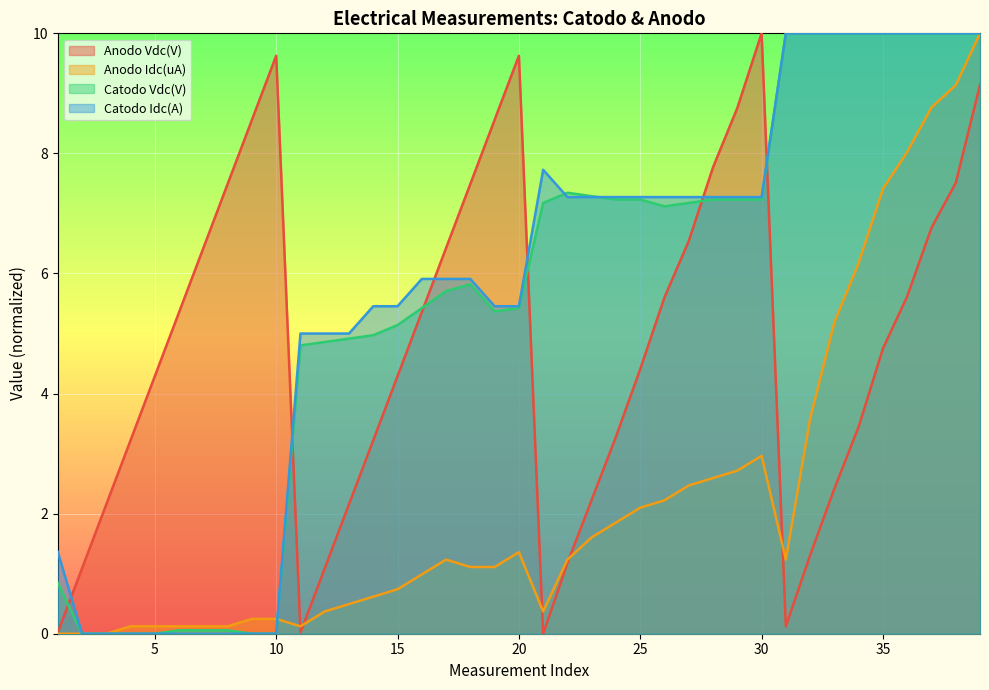

At which category is the sum across all series the highest?

39